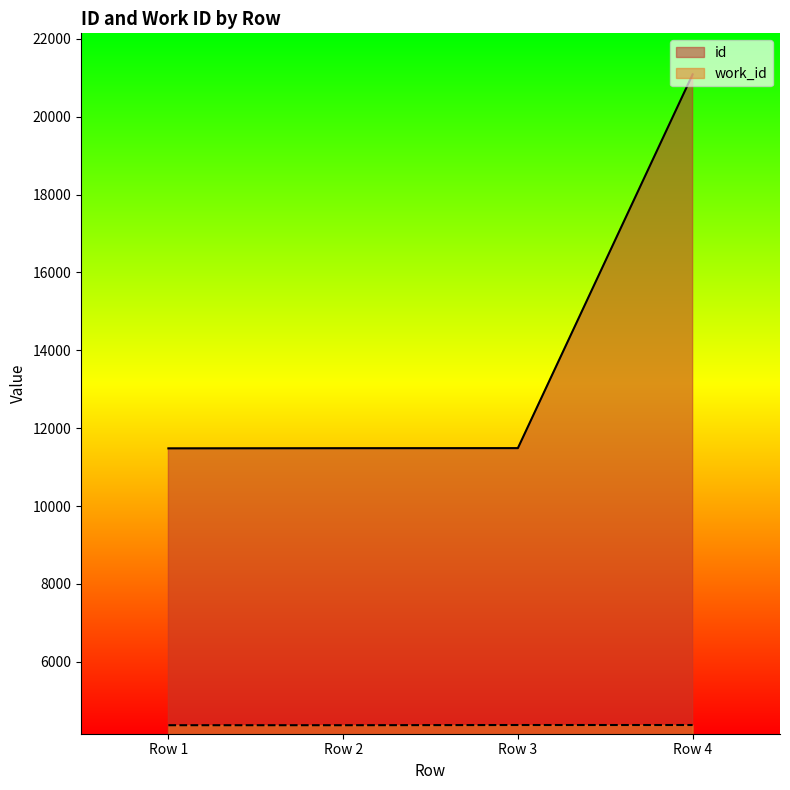

Reading right to left, transcribe all the data shown in this chart.

id: 21089	11488	11486	11482
work_id: 4375	4375	4370	4370